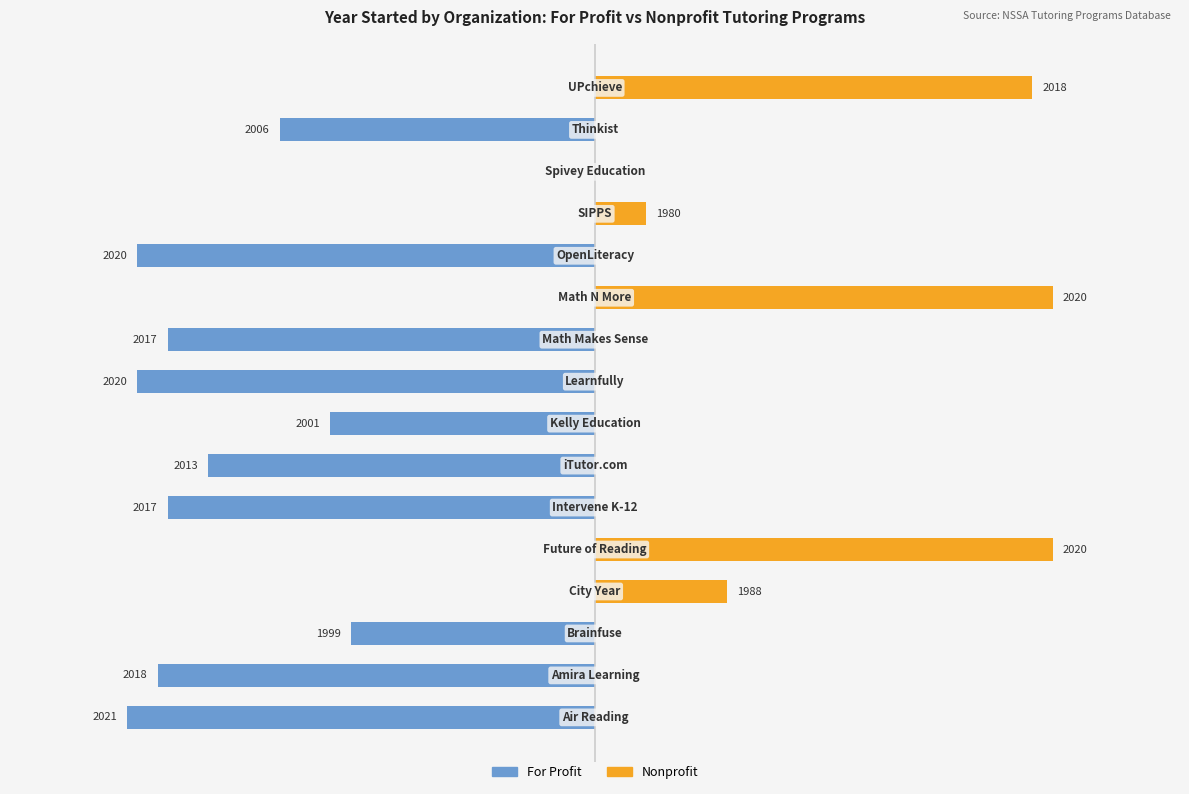

How many data points does each series have?

16